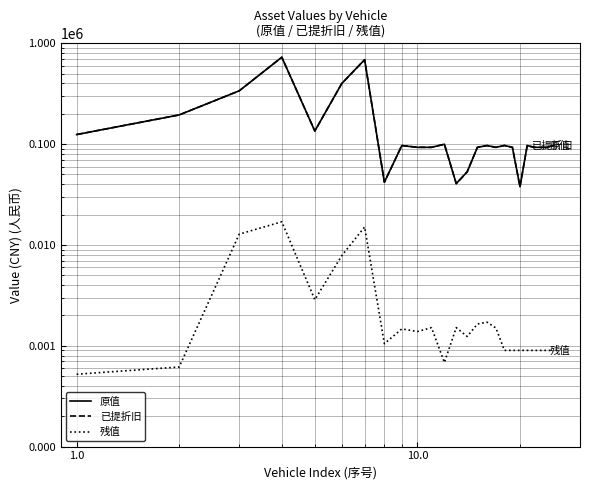

True or false: 残值 and 已提折旧 cross at least once.

False